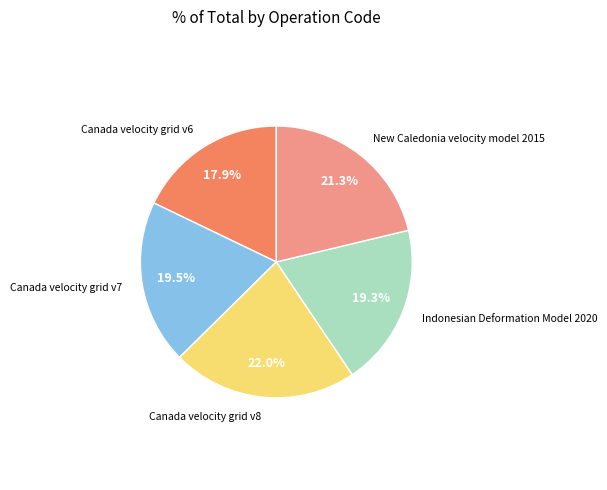

How many segments does this pie chart have?

5